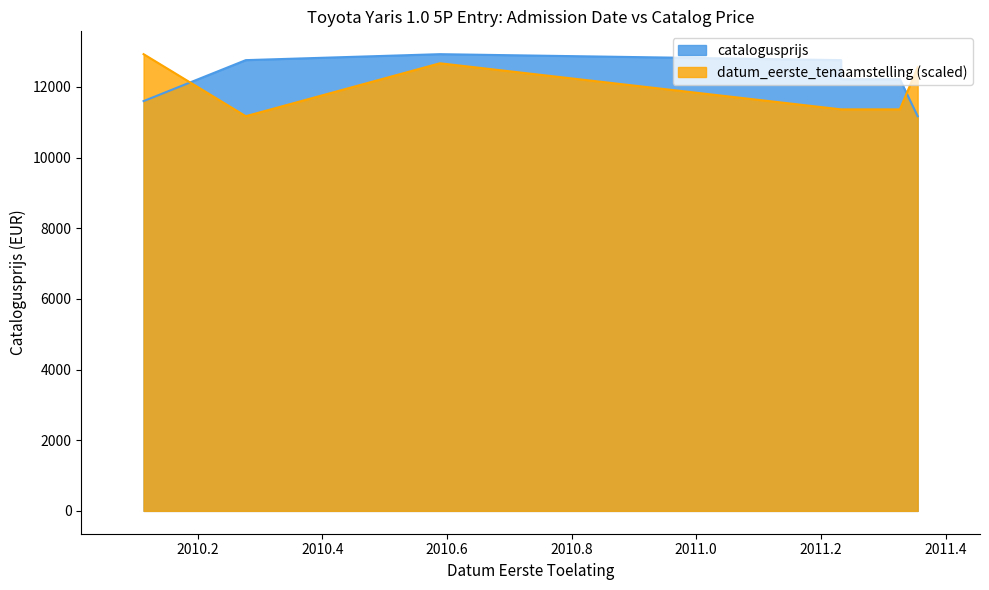

Between which two adjacent categories do datum_eerste_tenaamstelling and catalogusprijs first intersect?

20100111 and 20100310